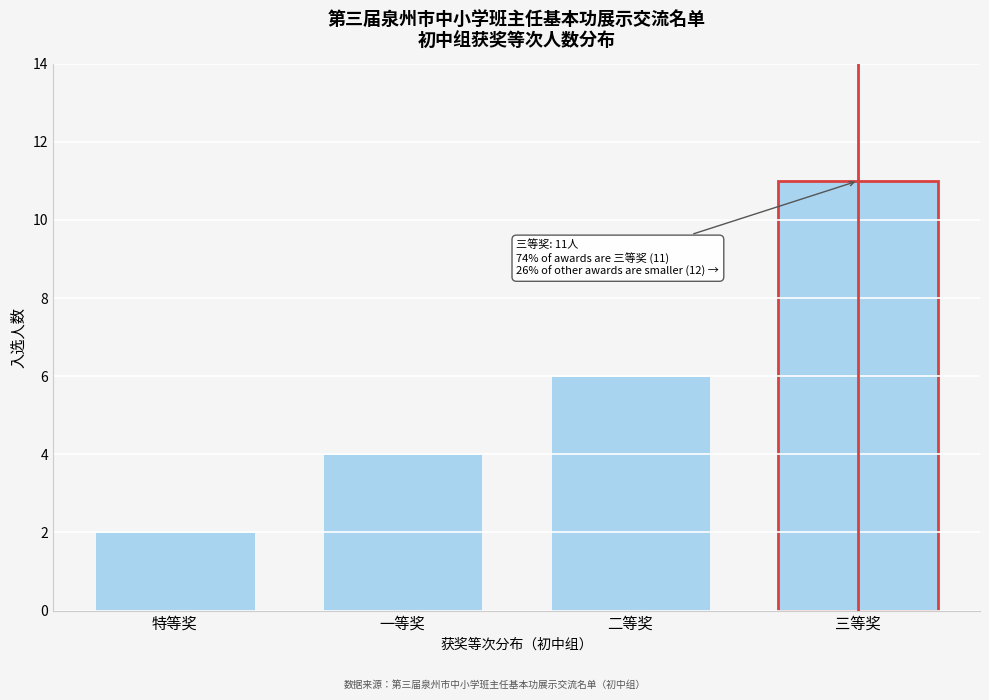

Reading left to right, what are all the values shown in this chart?

特等奖=2	一等奖=4	二等奖=6	三等奖=11